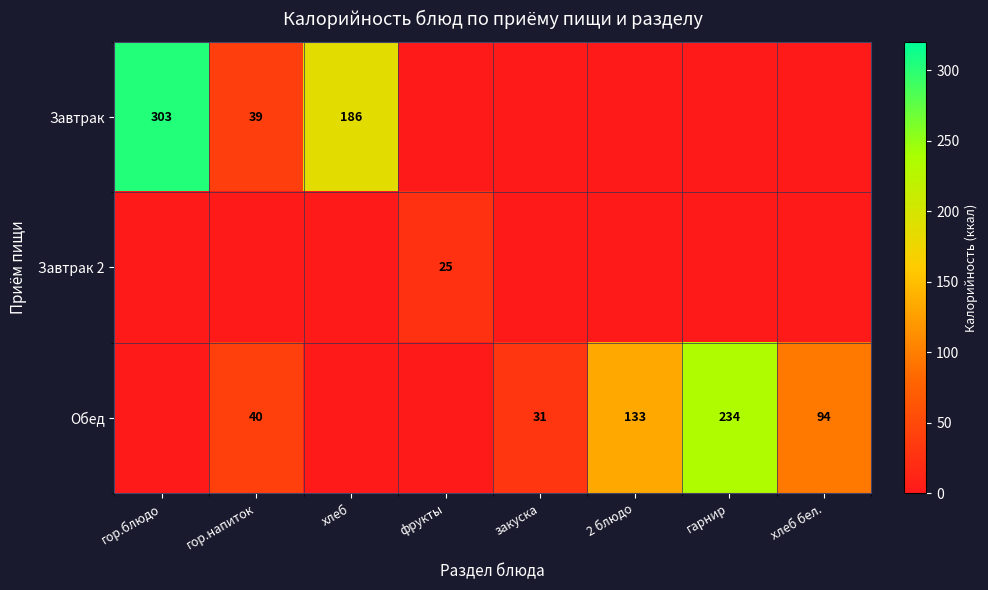

The value of Завтрак at гор.блюдо is 83. True or false?

False